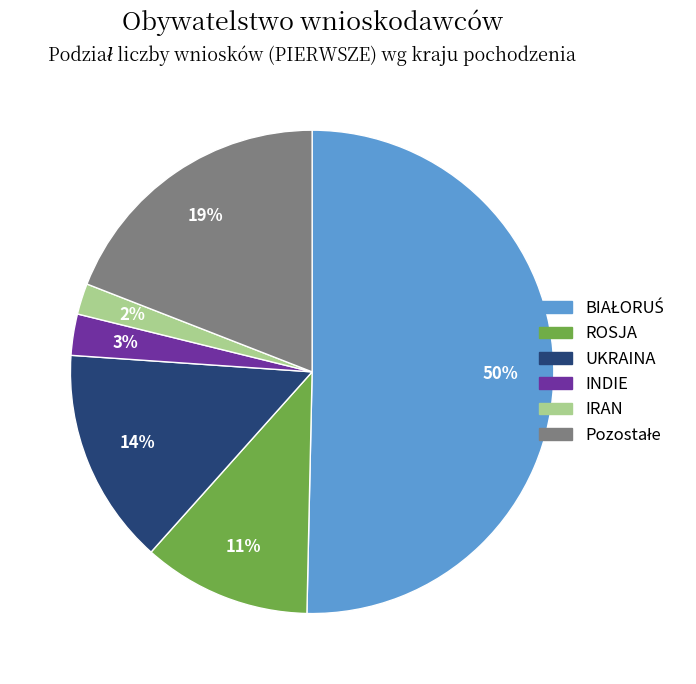

Is the sum of INDIE and UKRAINA greater than half?

No